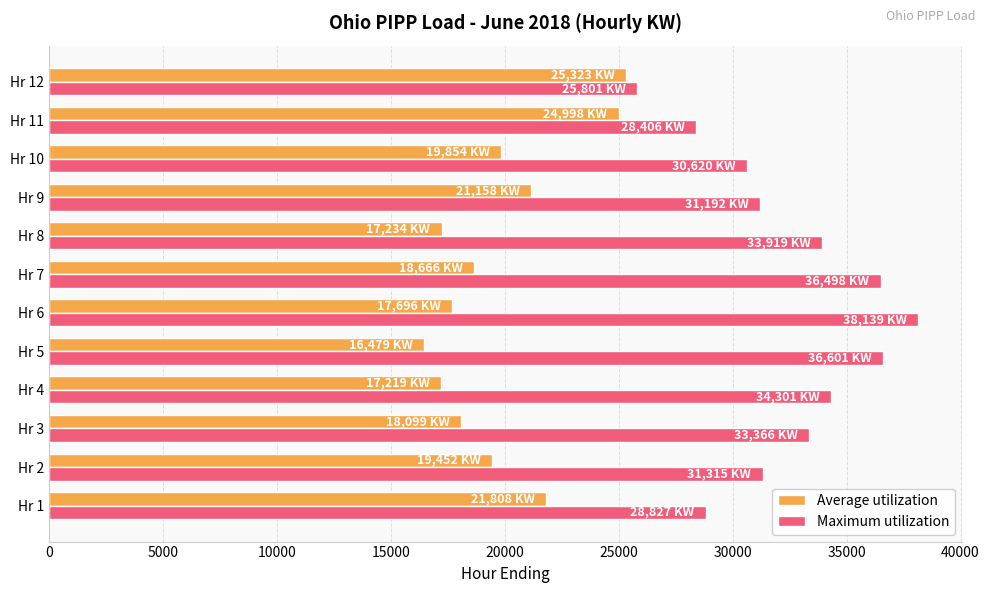

What is the difference between the maximum and minimum values in the Average utilization series?

8844.4